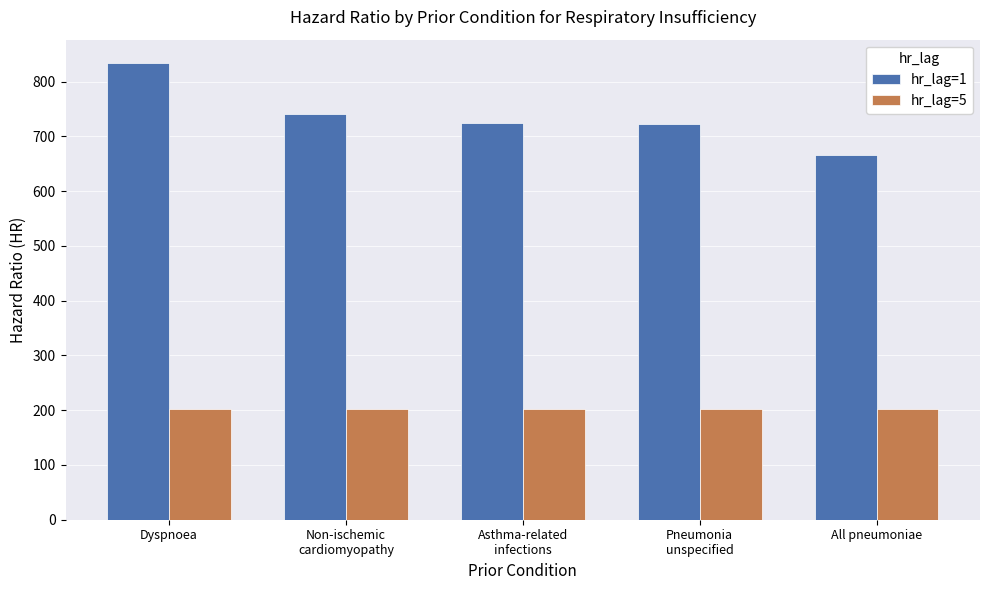

The value of hr_lag=1 at Non-ischemic
cardiomyopathy is 740.2. True or false?

True